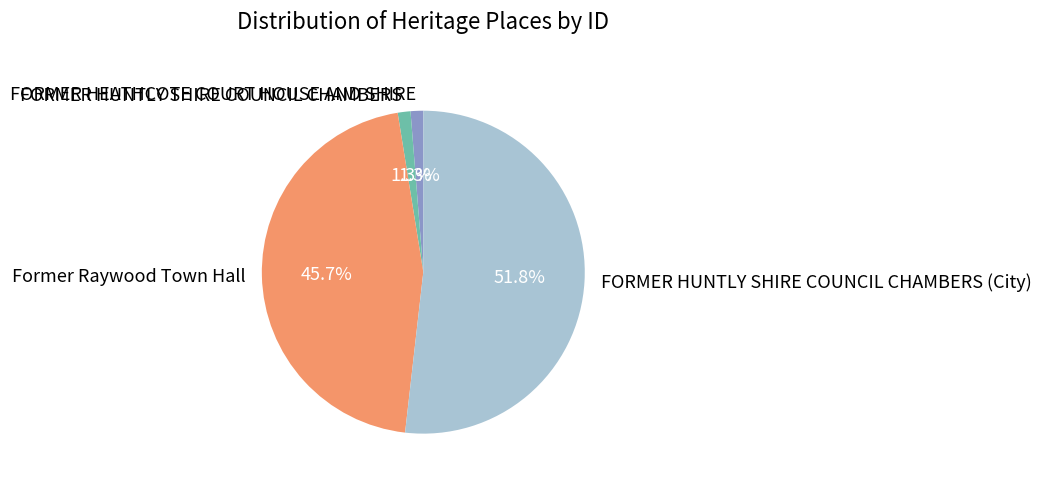

Is there any slice that represents more than half of the pie?

Yes